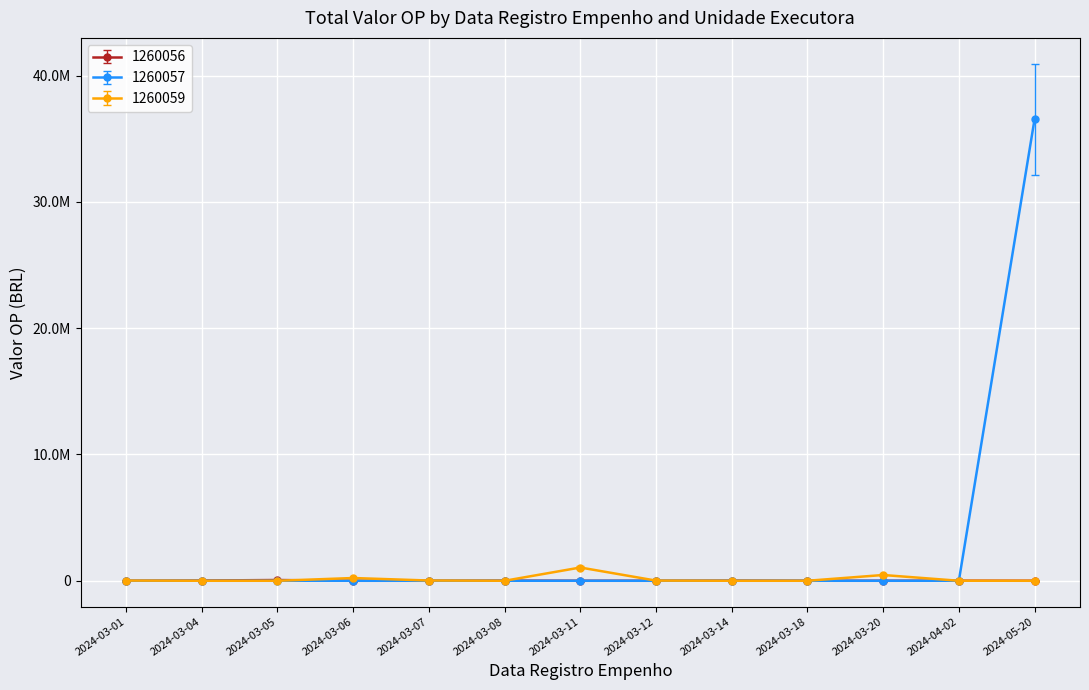

The 1260057 series shows 0.0 at 2024-04-02. True or false?

True